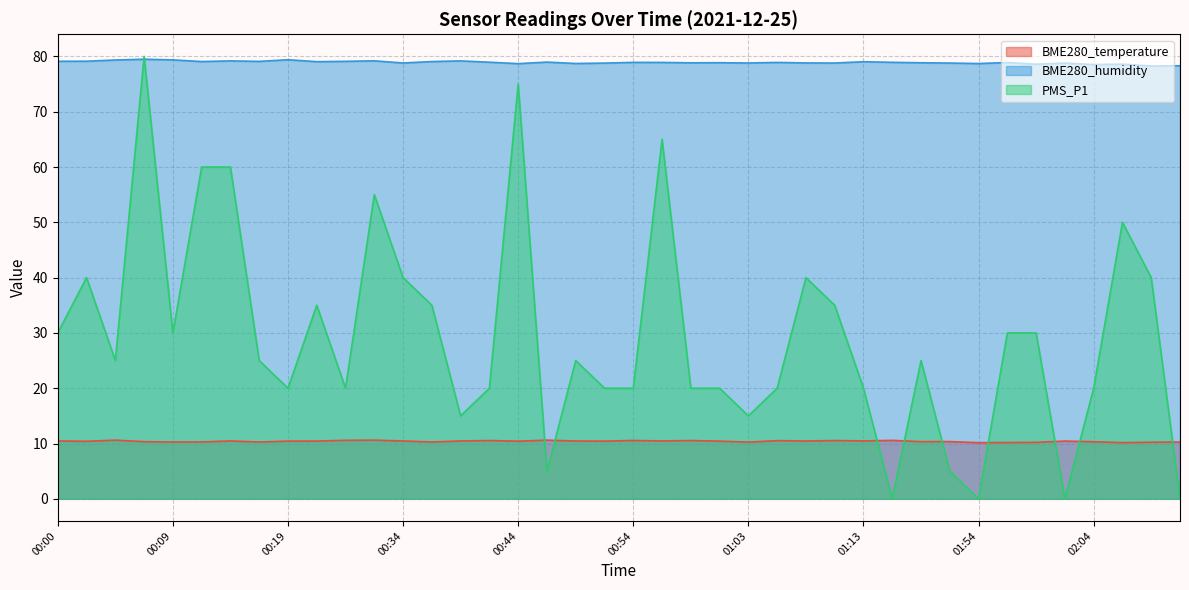

In BME280_humidity, how many points are lower than both neighbors (excluding endpoints)?

13